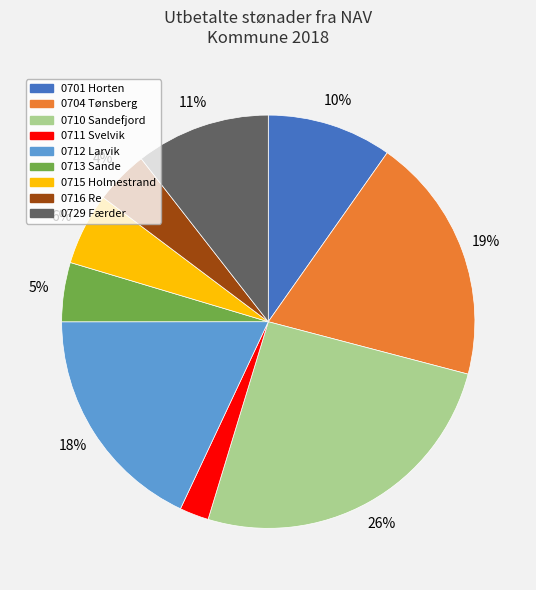

How many segments does this pie chart have?

9